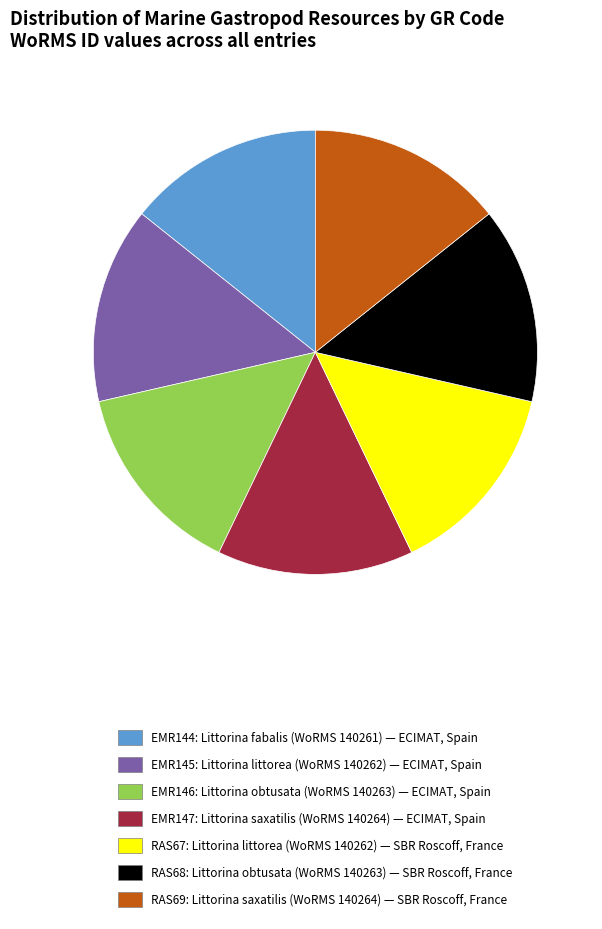

What is the ratio of the value at EMR145: Littorina littorea (WoRMS 140262) — ECIMAT, Spain to the value at EMR144: Littorina fabalis (WoRMS 140261) — ECIMAT, Spain?

1.0